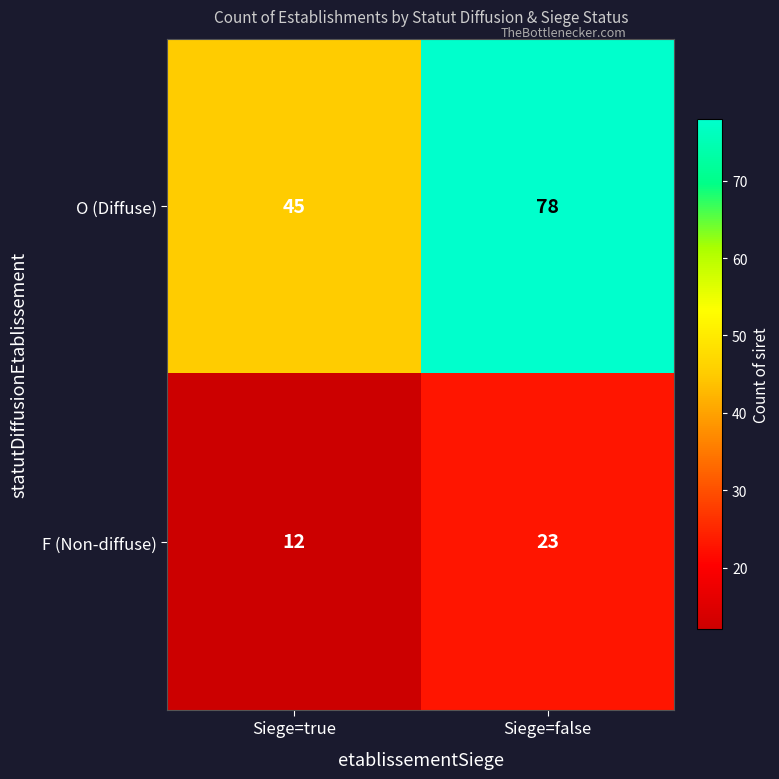

Between Siege=true and Siege=false, which series saw the biggest shift?

O (Diffuse)